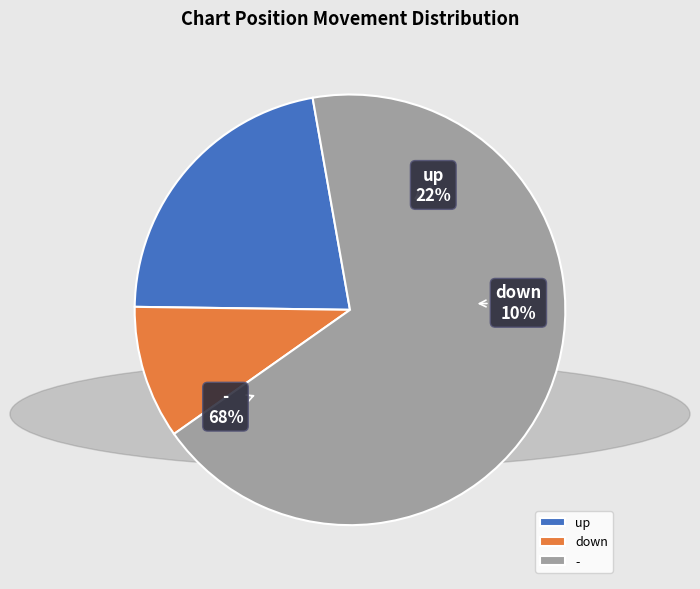

What is the largest slice in the pie chart?

-